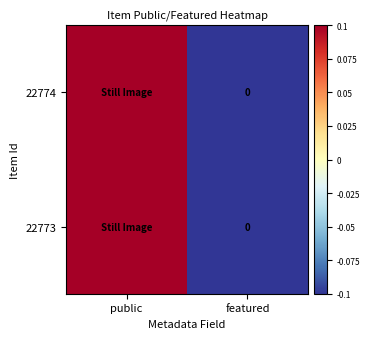

How many positive values does the 22774 series have?

1